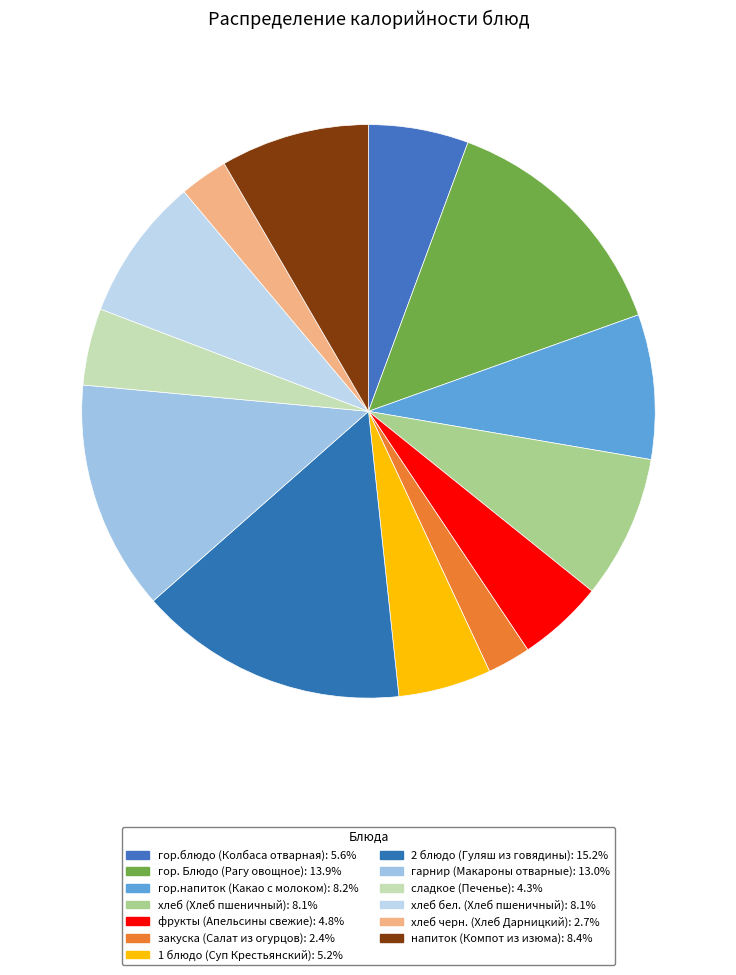

Is there any slice that represents more than half of the pie?

No